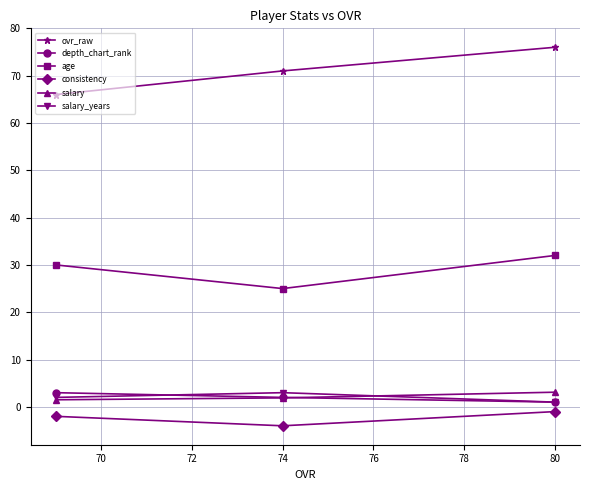

The value of ovr_raw at 74 is 126.8. True or false?

False